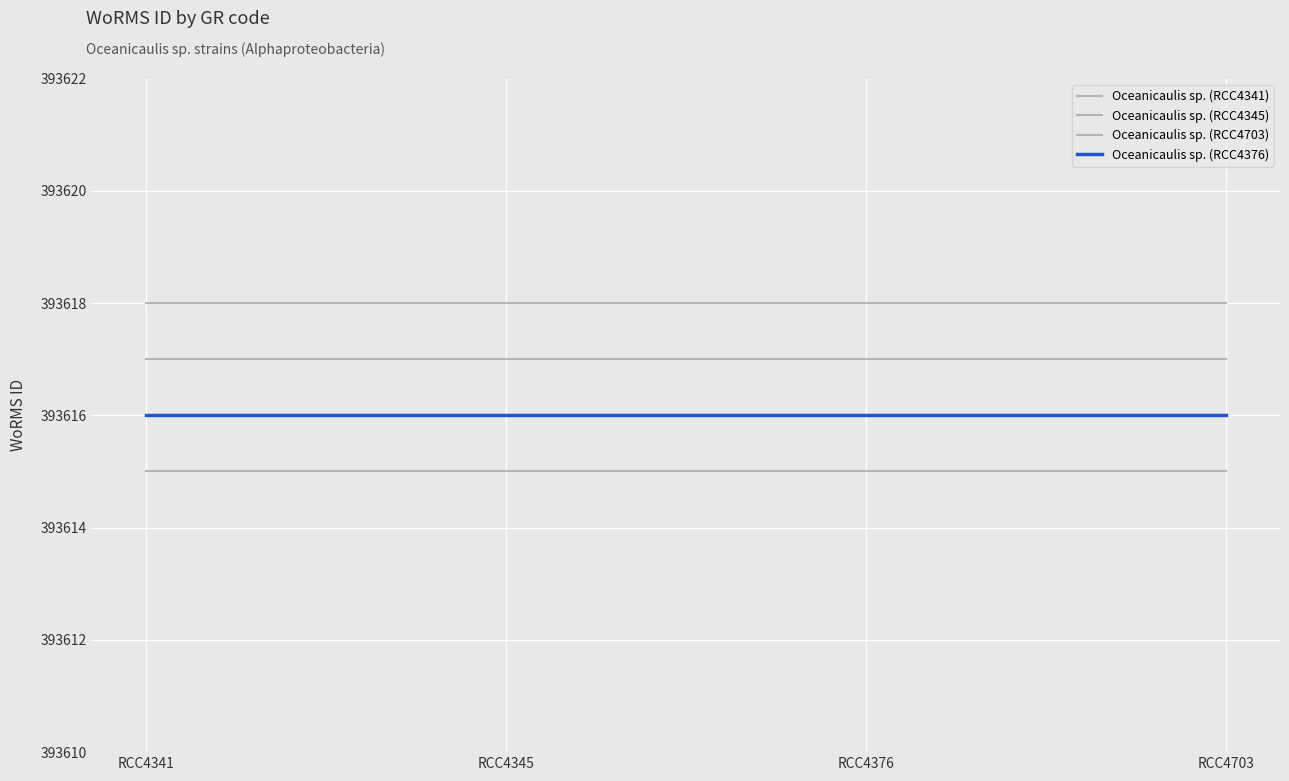

Reading left to right, list all the values displayed in this chart.

Oceanicaulis sp. (RCC4341): RCC4341=393617	RCC4345=393617	RCC4376=393617	RCC4703=393617
Oceanicaulis sp. (RCC4345): RCC4341=393618	RCC4345=393618	RCC4376=393618	RCC4703=393618
Oceanicaulis sp. (RCC4703): RCC4341=393615	RCC4345=393615	RCC4376=393615	RCC4703=393615
Oceanicaulis sp. (RCC4376): RCC4341=393616	RCC4345=393616	RCC4376=393616	RCC4703=393616